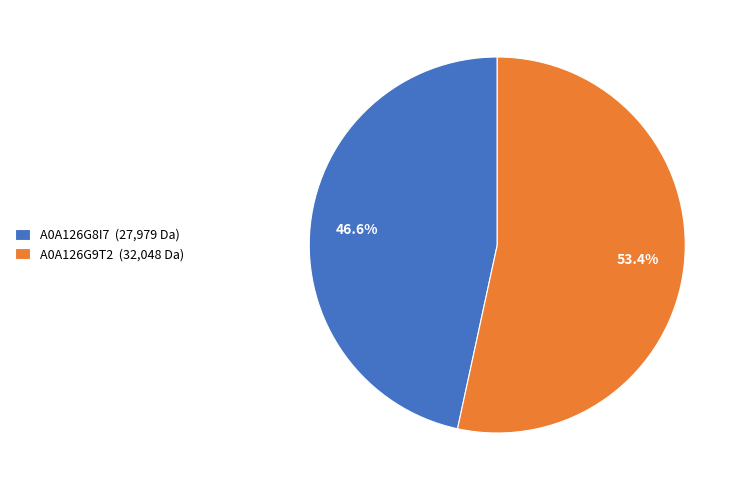

Approximately how many times larger is the value at A0A126G8I7 (27,979 Da) compared to A0A126G9T2 (32,048 Da)?

0.9